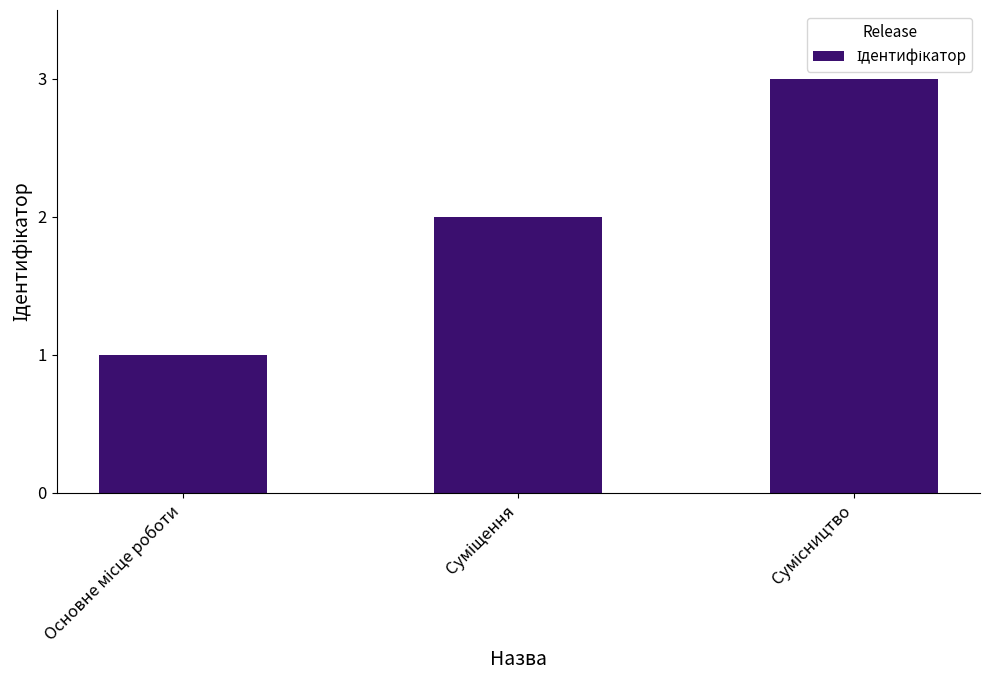

Count the number of categories in the chart.

3